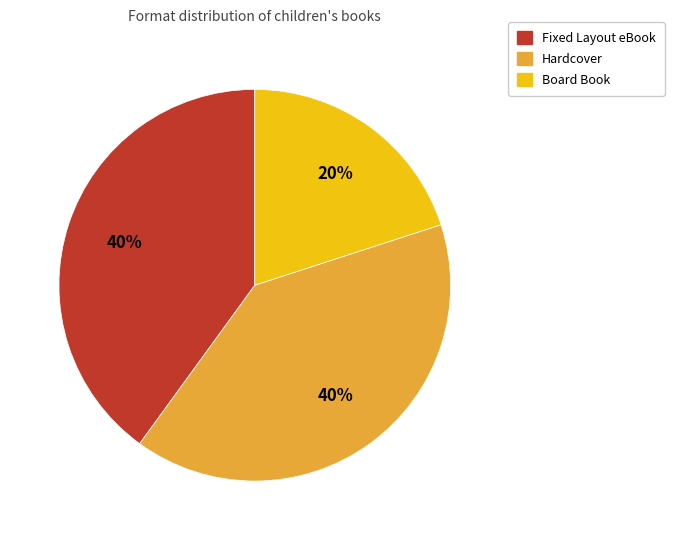

To the nearest percent, what is the difference between the largest and smallest slice percentages?

20%